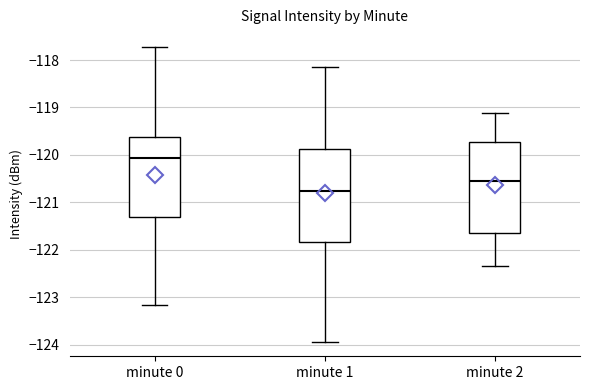

Reading left to right, read every box against the y-axis: the position of its median line, the range the box covers, and the ends of its whiskers. The values are not printed on the chart, so give them approximately, as read against the axis.

minute 0: median -120.1, box -121.3 to -119.6, whiskers -123.2 to -117.7
minute 1: median -120.8, box -121.8 to -119.9, whiskers -123.9 to -118.1
minute 2: median -120.6, box -121.6 to -119.7, whiskers -122.3 to -119.1